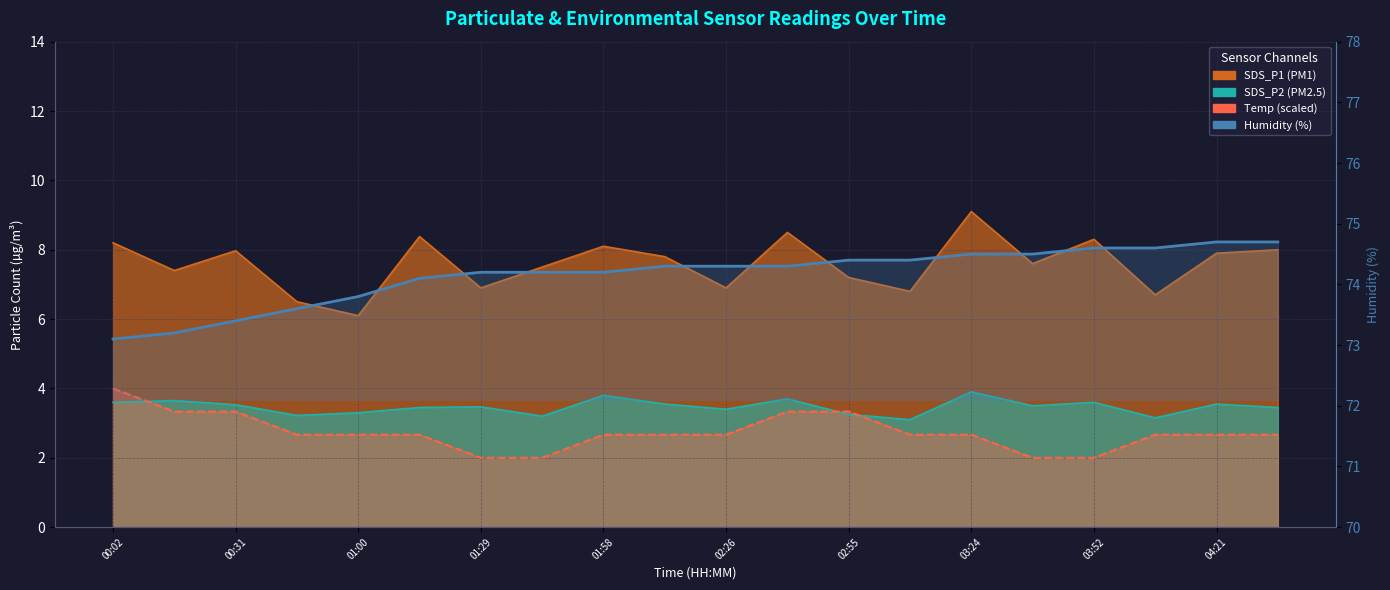

Does the chart display data point markers on the line(s)?

No